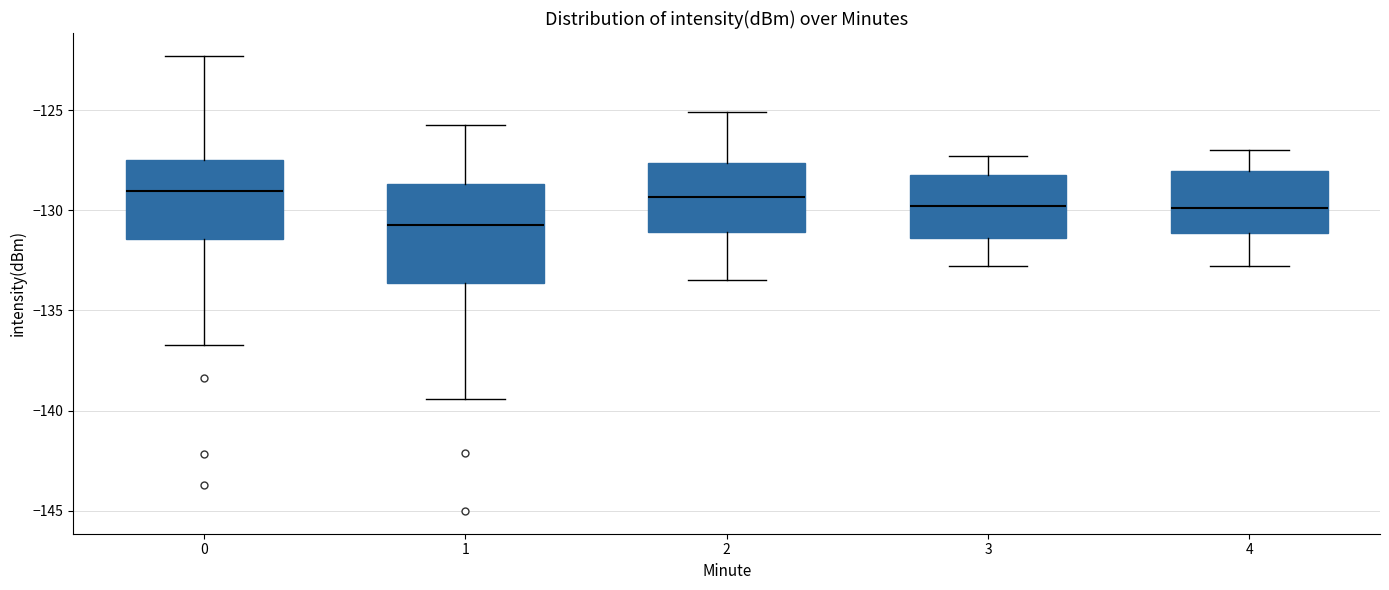

Where does the median line of the box at x = 0 sit on the y-axis? The values are not printed on the chart, so give them approximately, as read against the axis.

-129.0